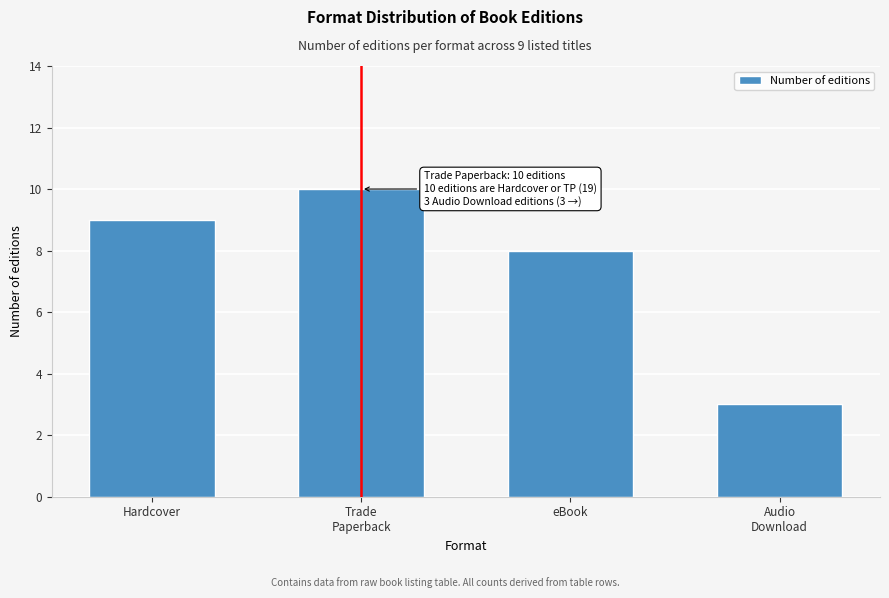

Reading left to right, list all the values displayed in this chart.

9	10	8	3